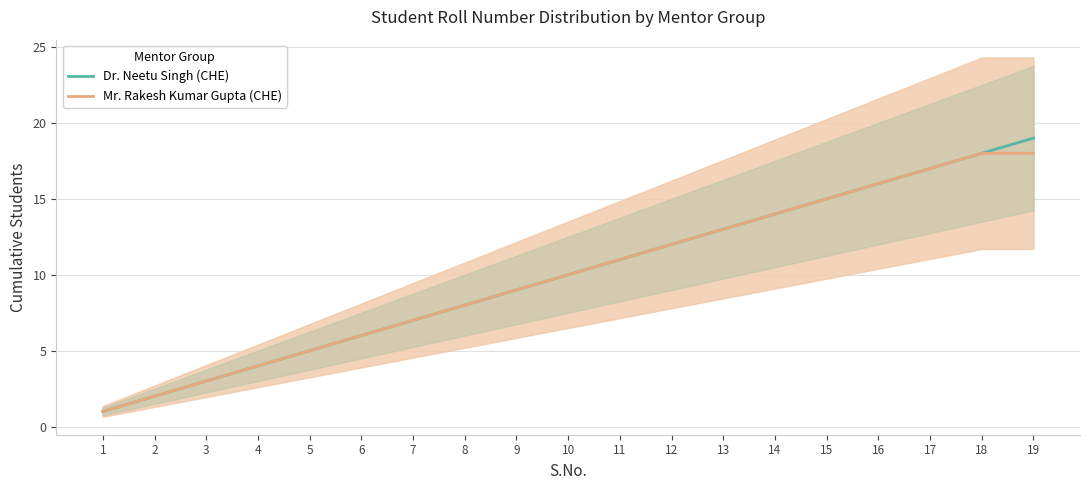

What is the approximate value of Dr. Neetu Singh (CHE) at 16?

16